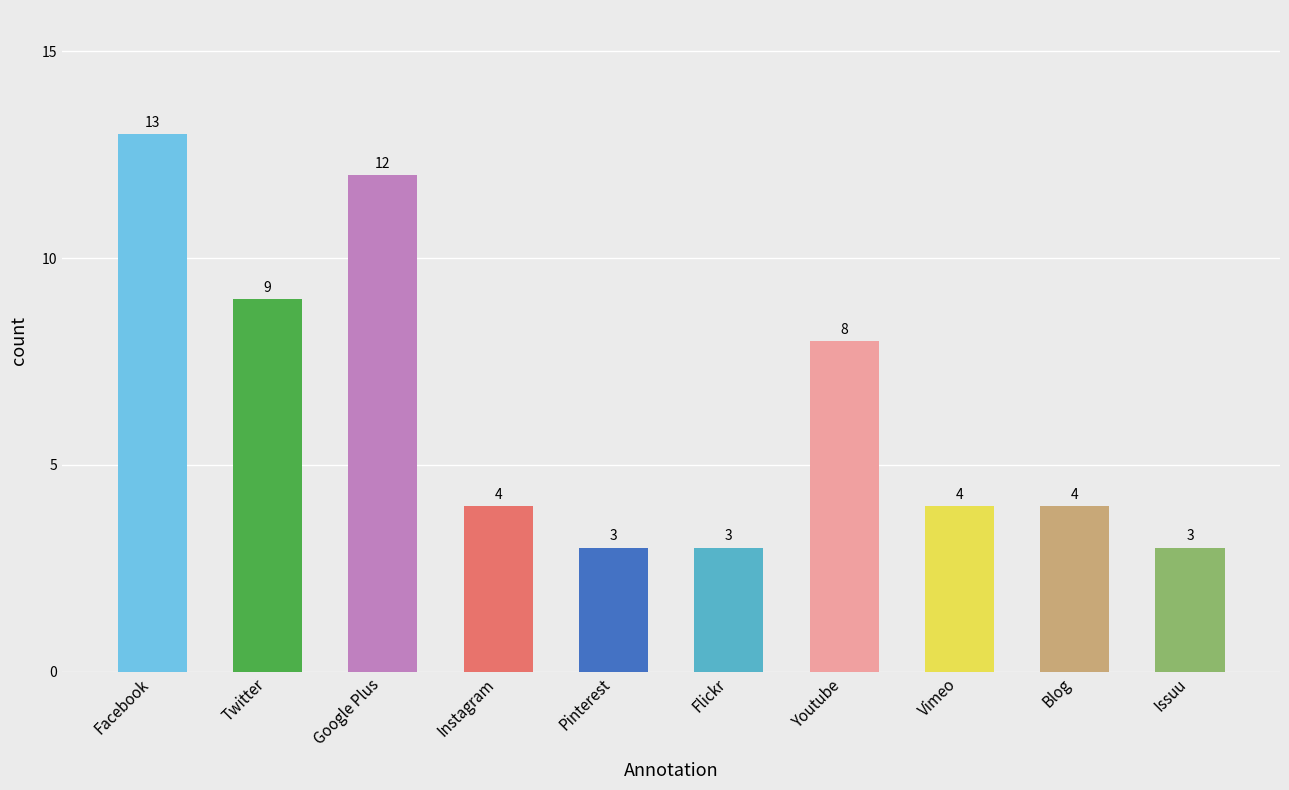

Reading right to left, transcribe all the data shown in this chart.

Issuu=3	Blog=4	Vimeo=4	Youtube=8	Flickr=3	Pinterest=3	Instagram=4	Google Plus=12	Twitter=9	Facebook=13